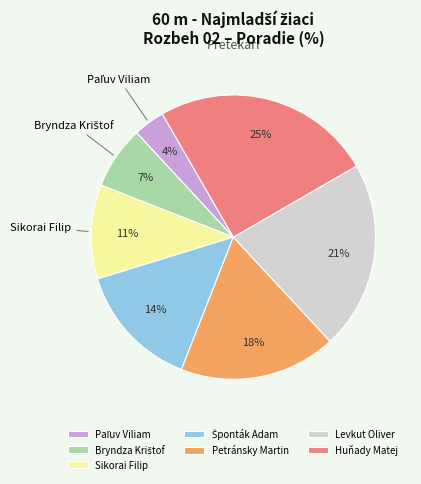

To the nearest percent, what percentage of the pie is Huňady Matej?

25%